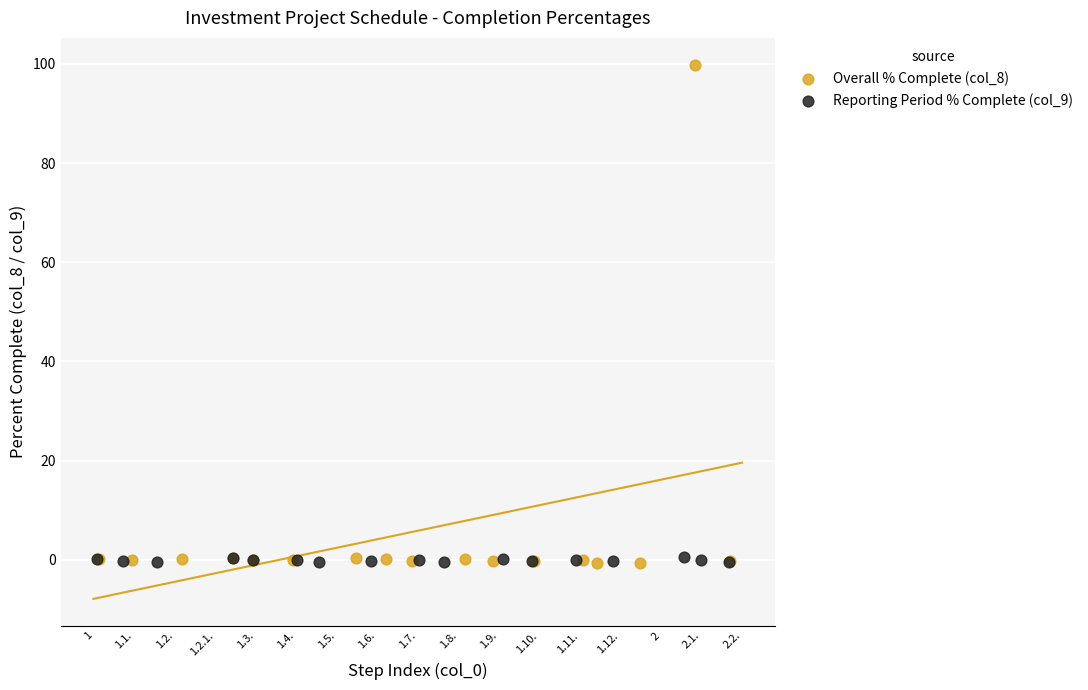

Which series has the largest Y range (max minus min)?

Overall % Complete (col_8)